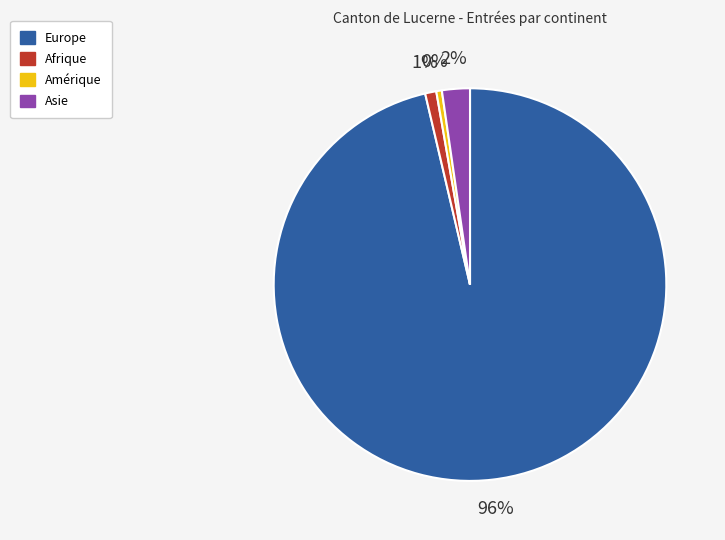

Is there any slice that represents more than half of the pie?

Yes